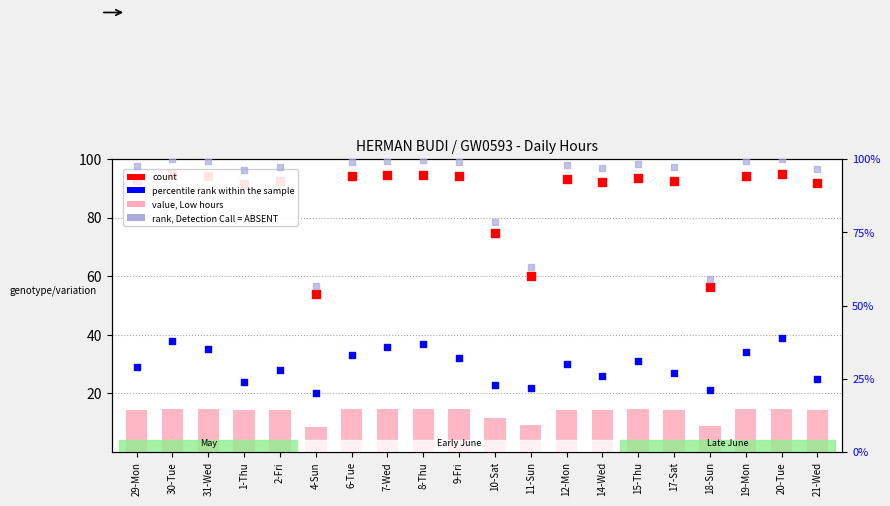

Which series reaches the maximum Y coordinate?

rank, Detection Call = ABSENT